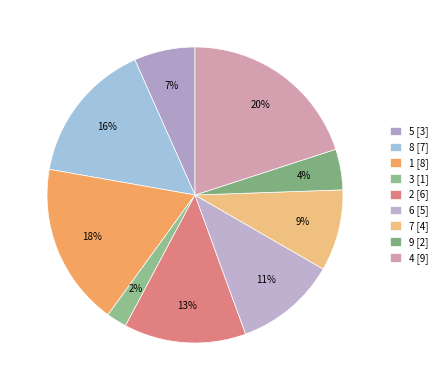

Count the number of slices in the pie.

9